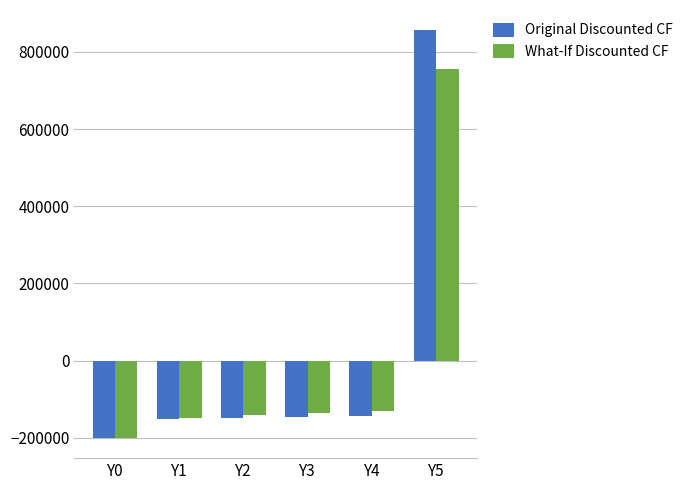

What is the spread (max minus min) of values at Y2?

7186.6